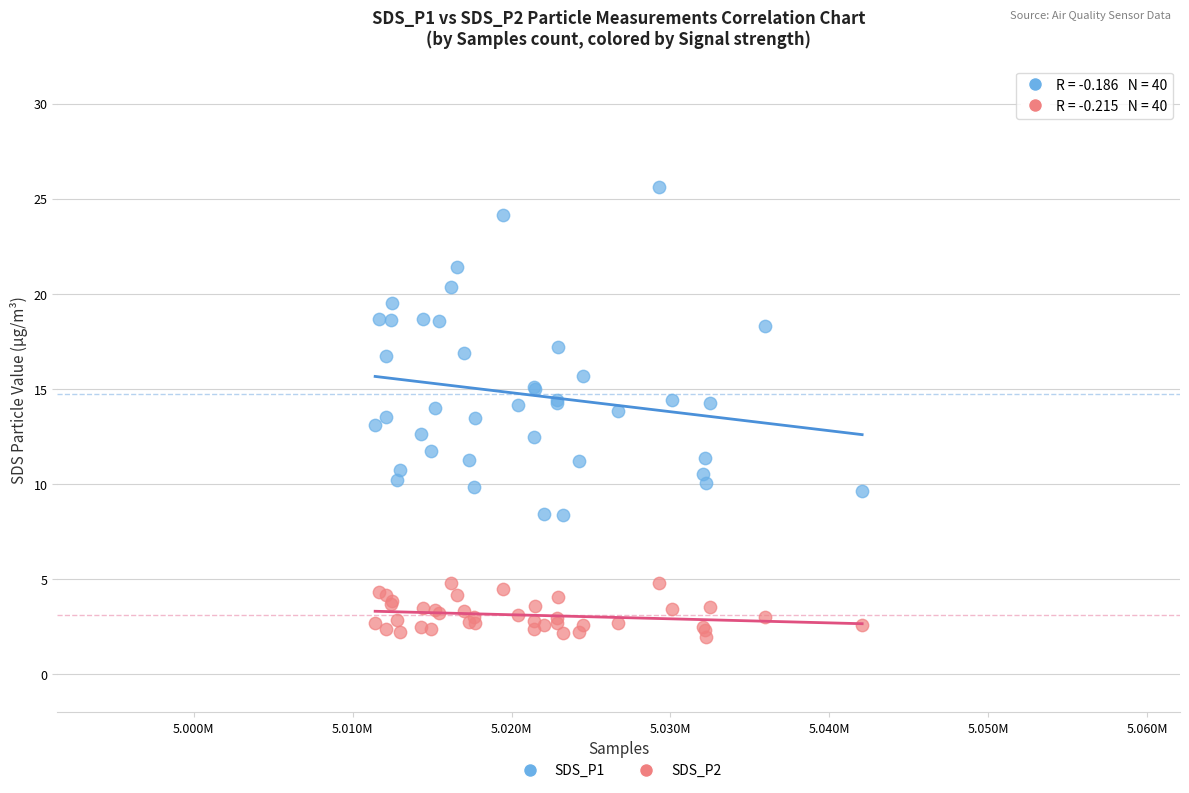

Which series has the widest spread of Y values?

SDS_P1